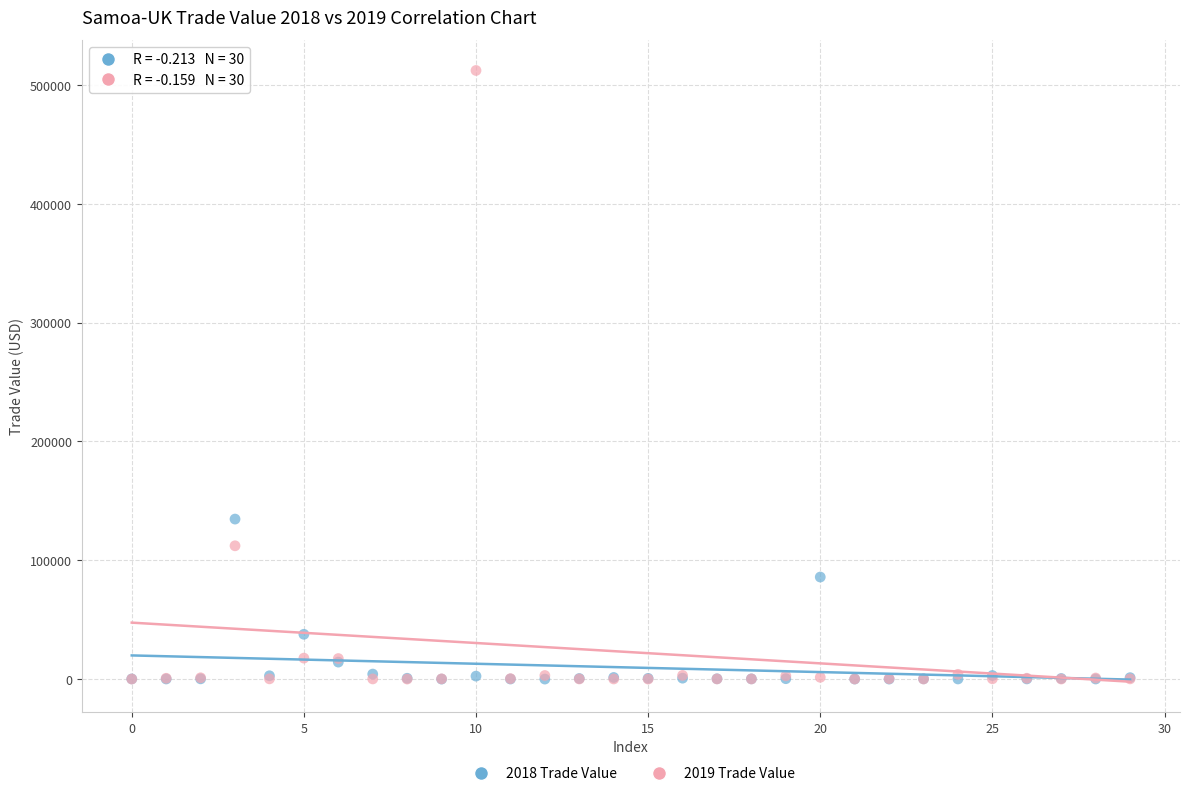

Across all series, what Y value is closest to 256132?

134673.6